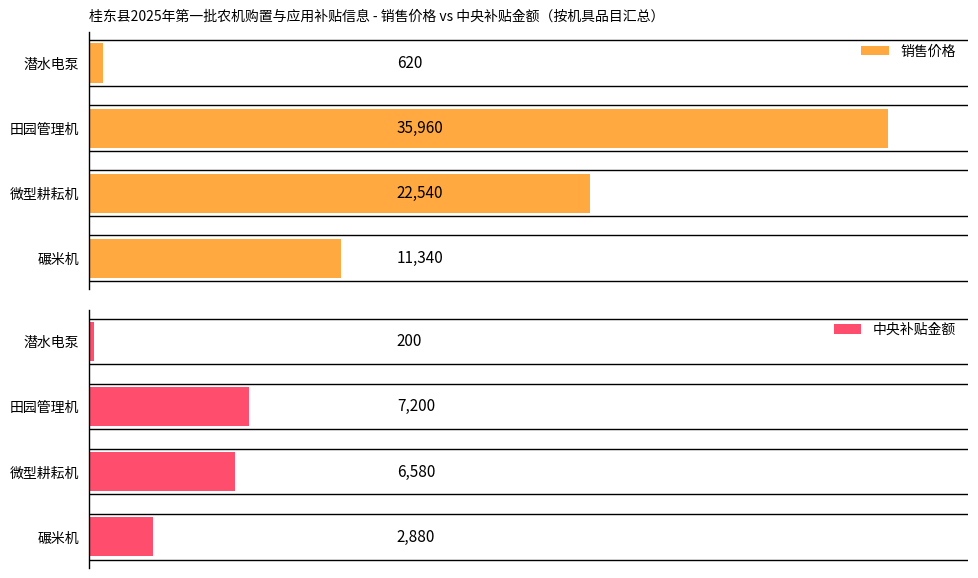

What is the difference between the second highest and minimum values in the 销售价格 series?

21920